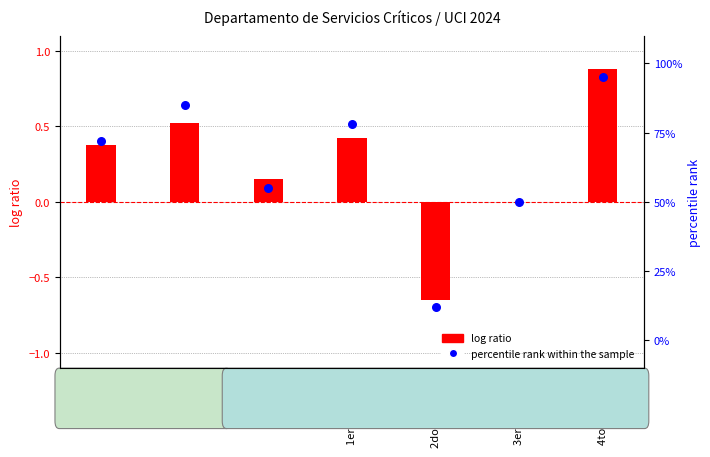

Is the value of log ratio at Feb-24 greater than the value of percentile rank within the sample at 1er Trim 2024?

No